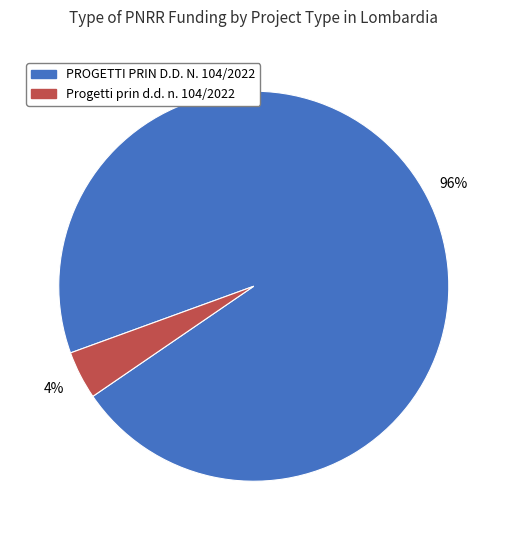

Which has a higher value, PROGETTI PRIN D.D. N. 104/2022 or Progetti prin d.d. n. 104/2022?

PROGETTI PRIN D.D. N. 104/2022